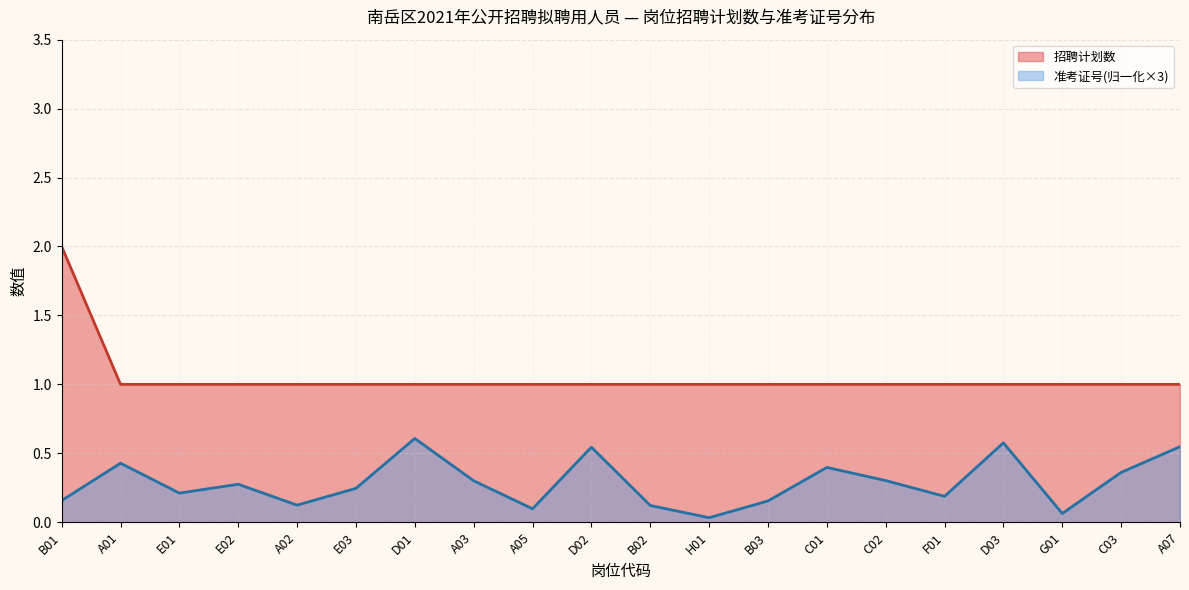

What is the approximate value at A01?

1